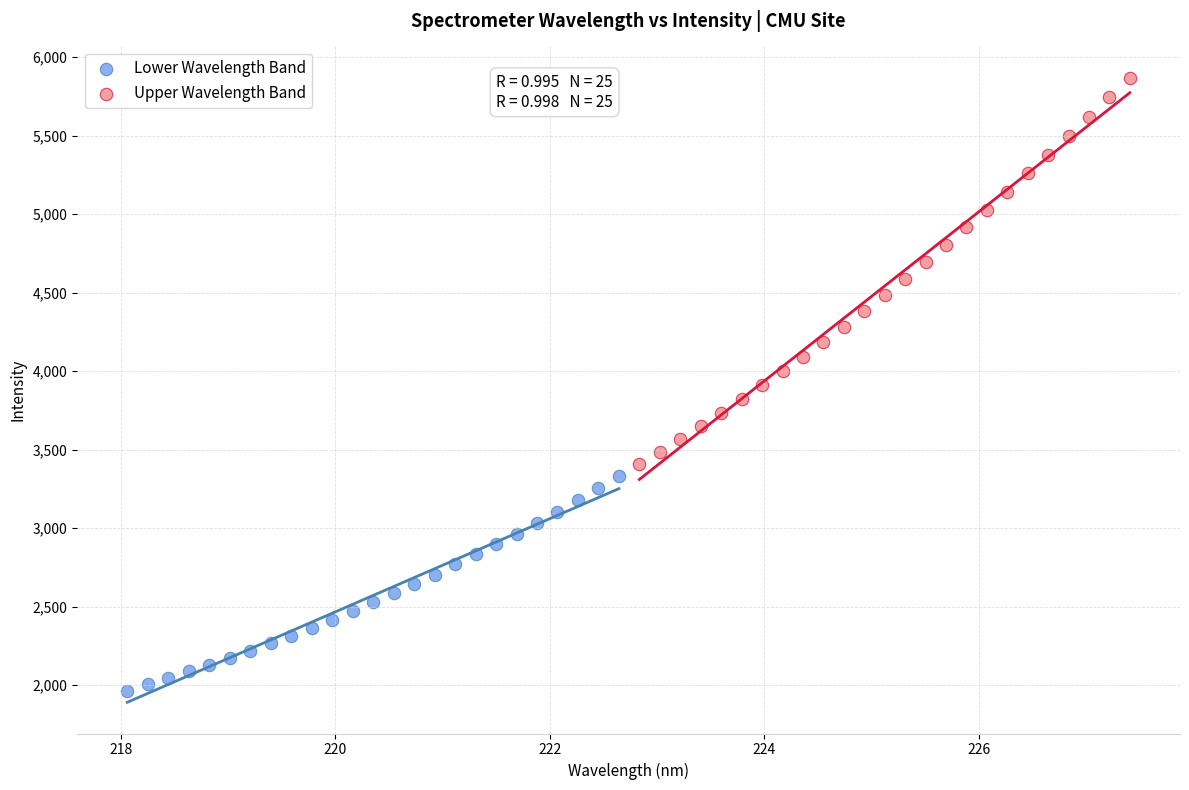

Which series contains the lowest Y value?

Lower Wavelength Band